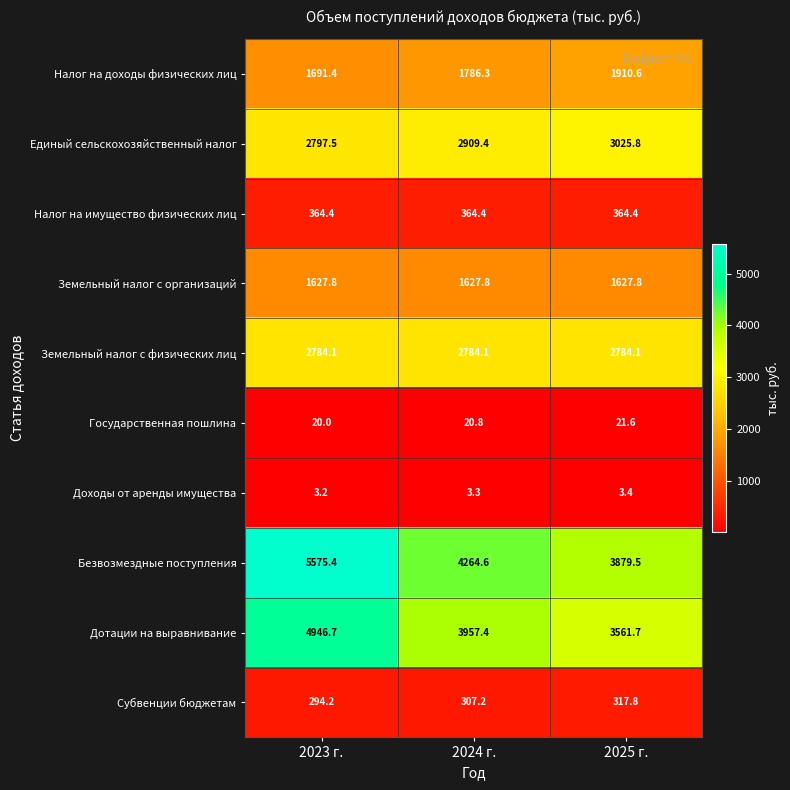

True or false: Дотации на выравнивание has a value of 3957.4 at 2024 г..

True